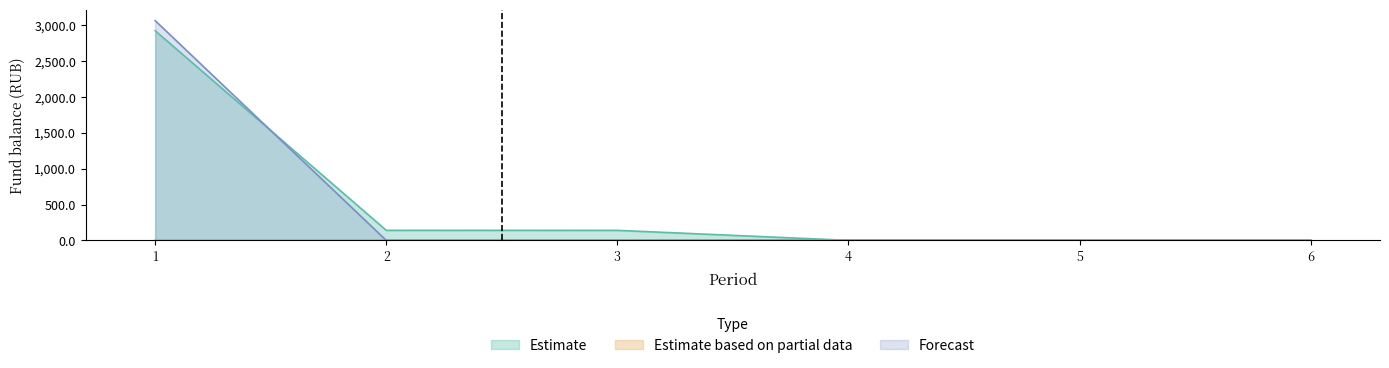

True or false: Estimate has more than 0 points higher than both neighbors.

False